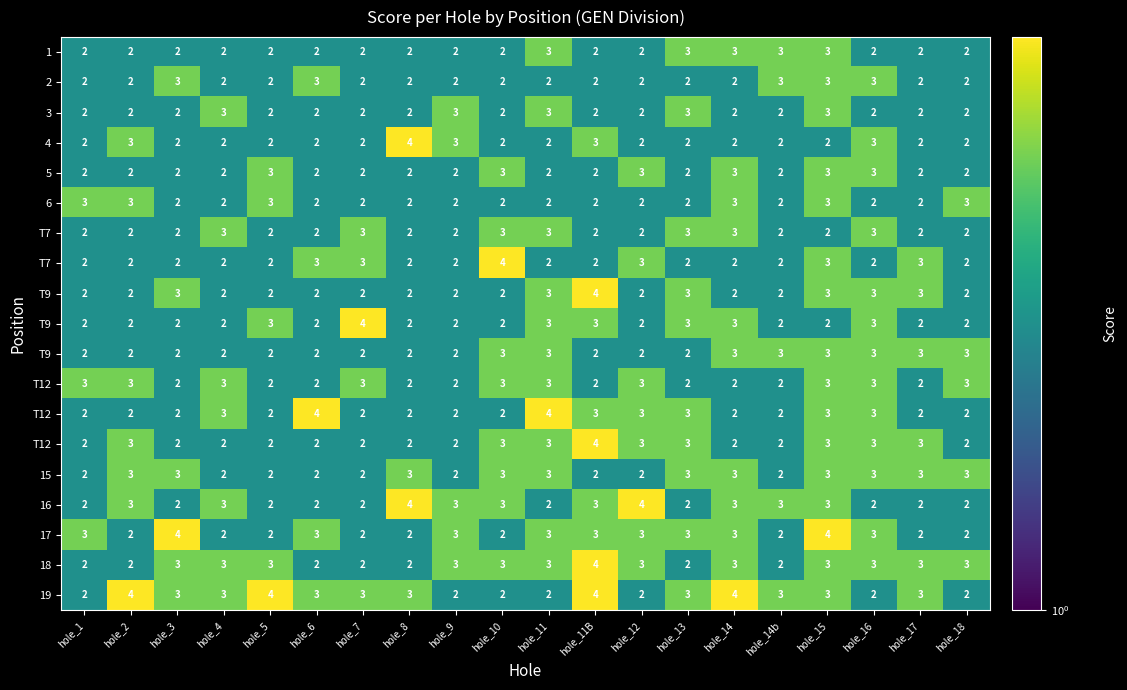

At how many categories does at least one series exceed 3?

12